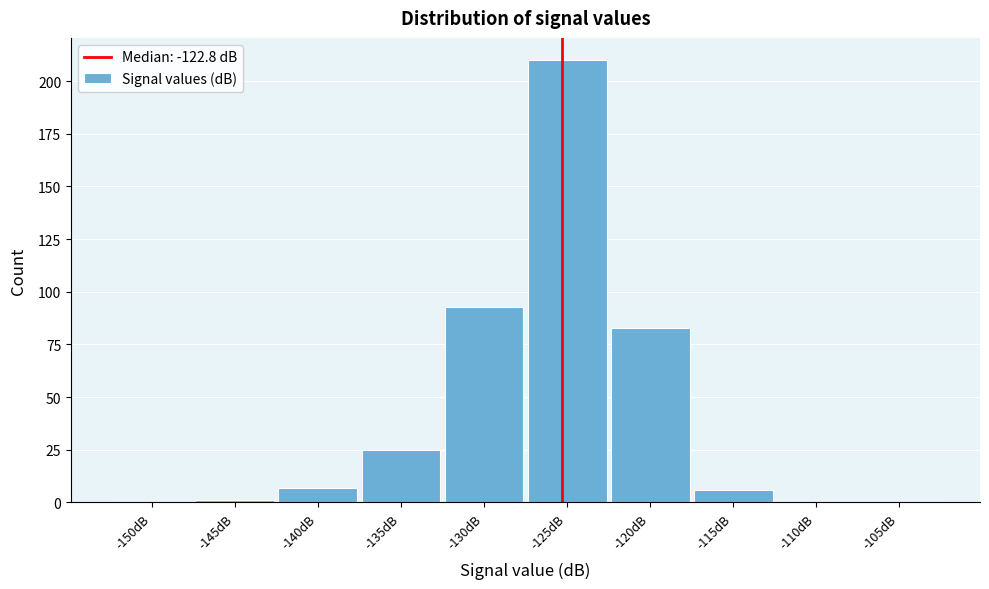

Reading left to right, transcribe all the data shown in this chart.

-150dB=0	-145dB=1	-140dB=7	-135dB=25	-130dB=93	-125dB=210	-120dB=83	-115dB=6	-110dB=0	-105dB=0